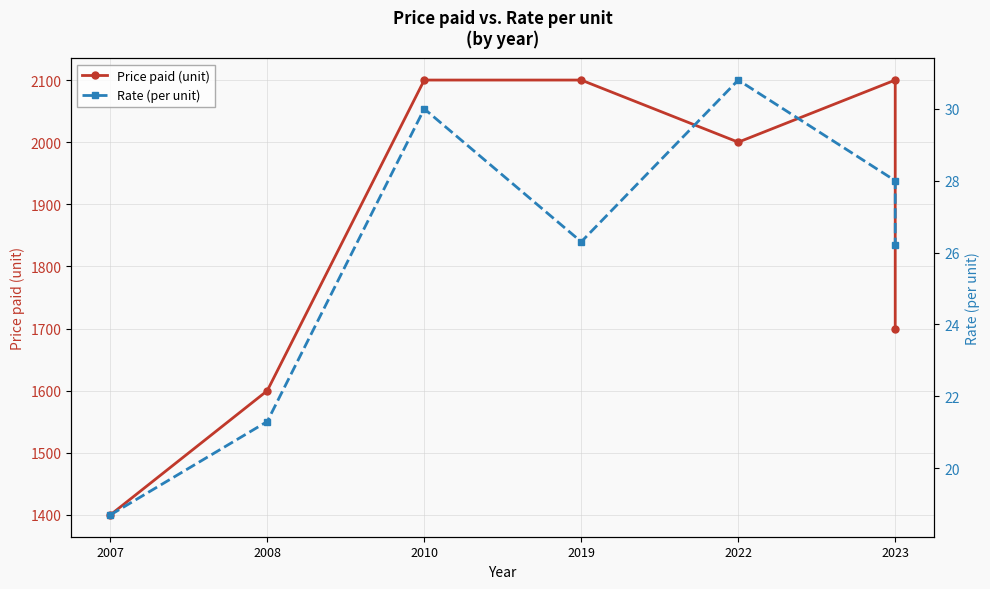

Is it true that Rate (per unit) equals 28.0 at 2023?

True